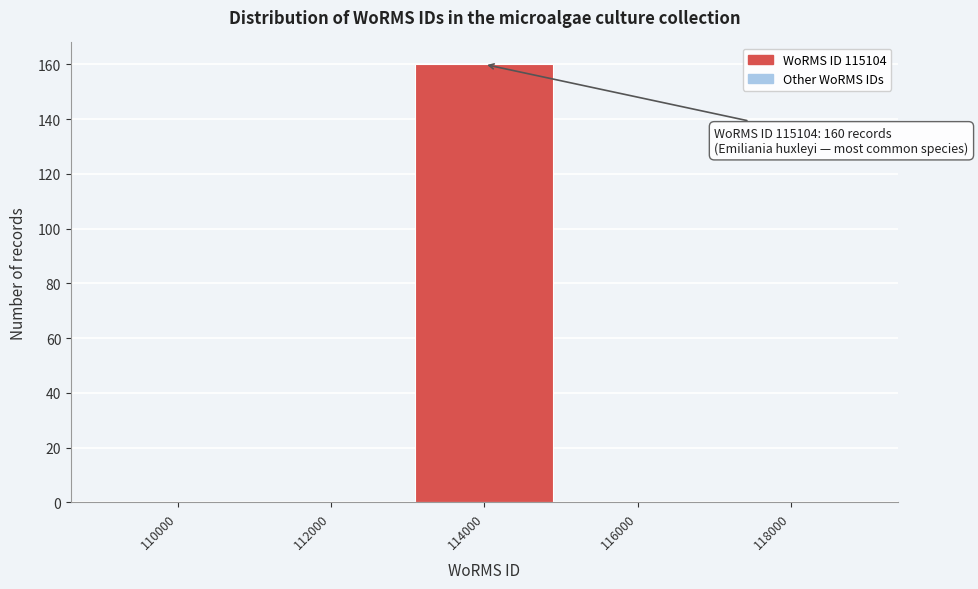

Reading left to right, extract all data points from this chart.

110000=0	112000=0	114000=160	116000=0	118000=0